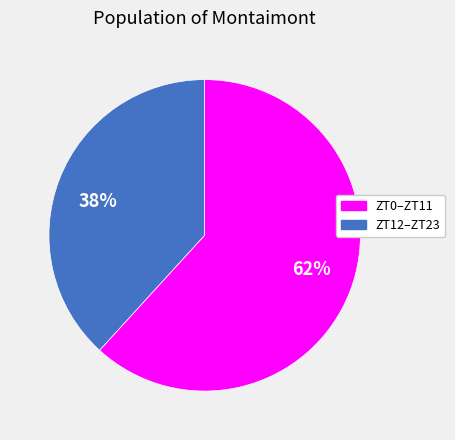

What percentage is the 38% slice, to the nearest percent?

38%